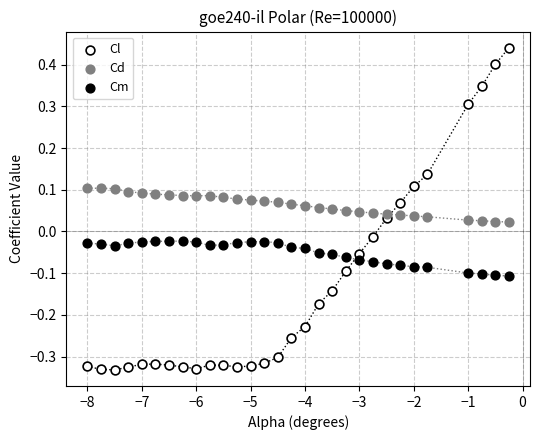

Across all data points, what is the range of X values (max minus min)?

7.8